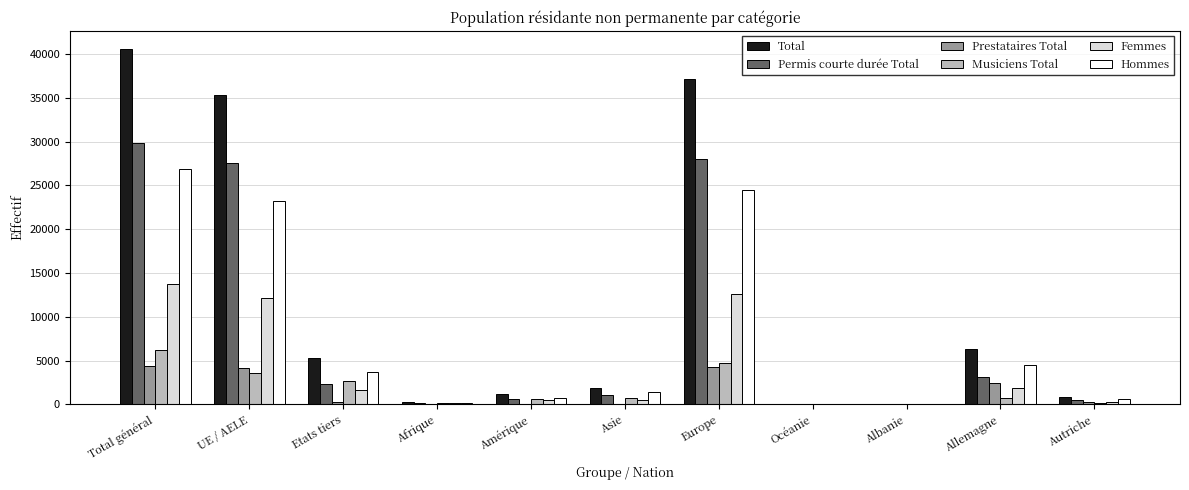

Which series has the widest spread of values?

Total